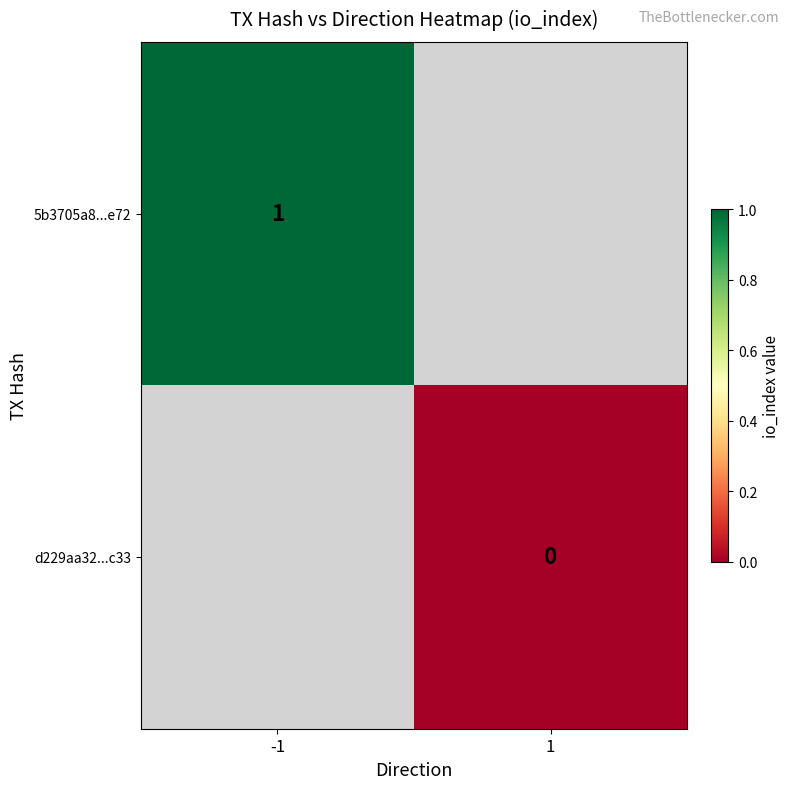

How many series are shown in this chart?

2